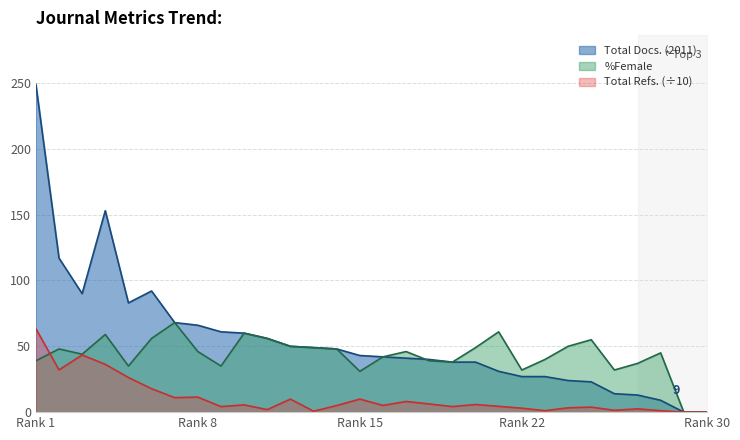

How many data points in Total Docs. (2011) are above 43?

14